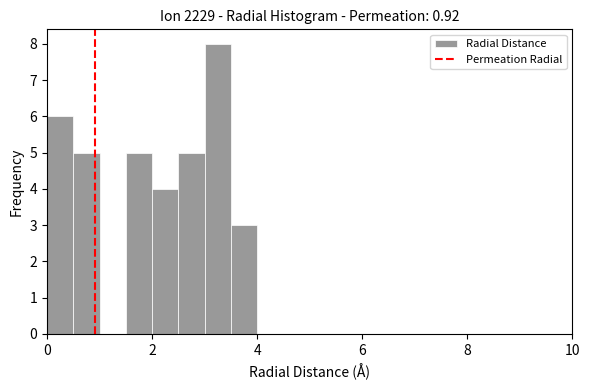

Read against the x-axis, roughly where is the centre of the tallest bar?

3.2